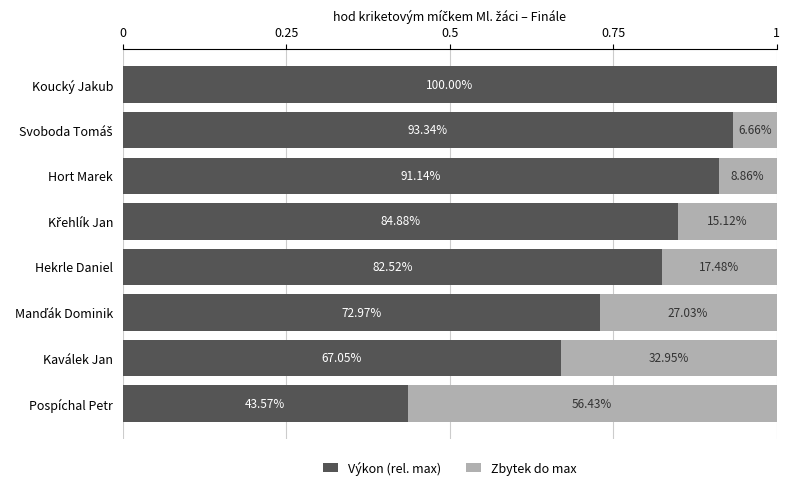

List the series in order of their overall mean, highest first.

Výkon (rel. max), Zbytek do max